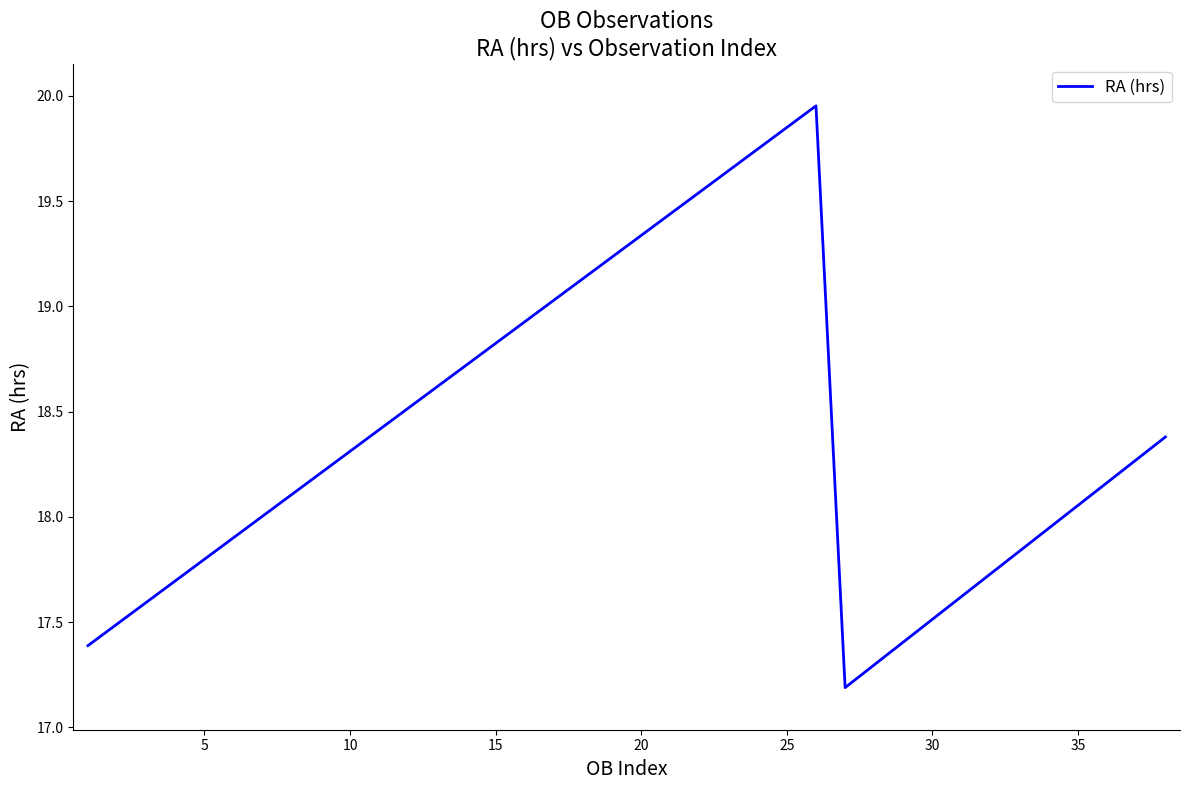

What is the difference between the maximum and minimum values?

2.8